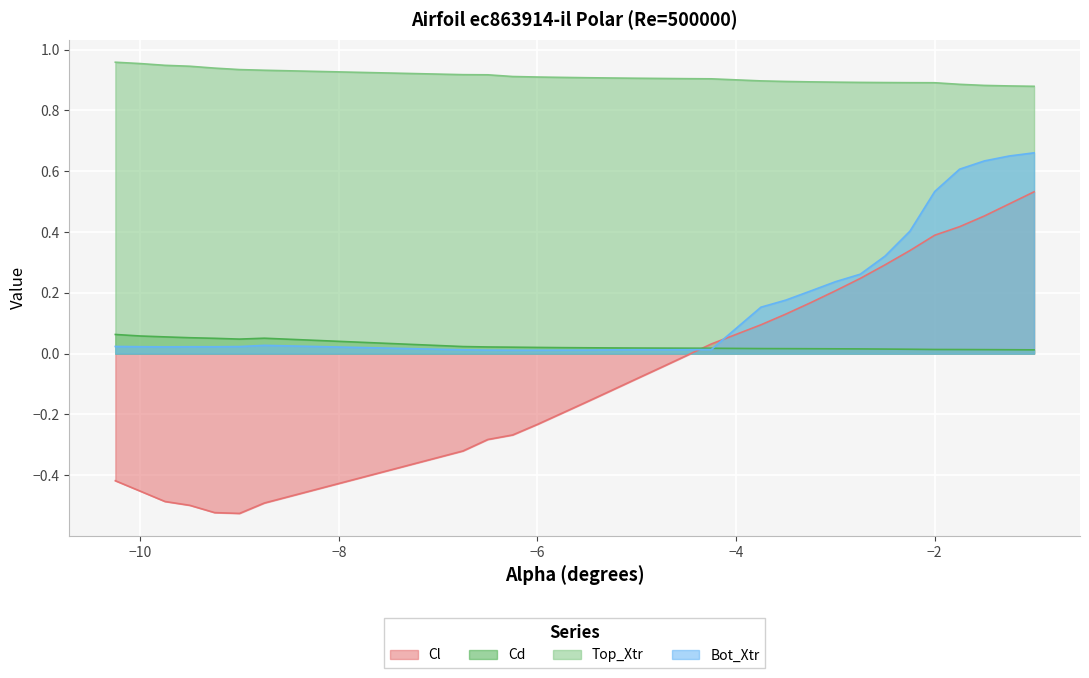

Where is the first local minimum for Cd?

-9.0